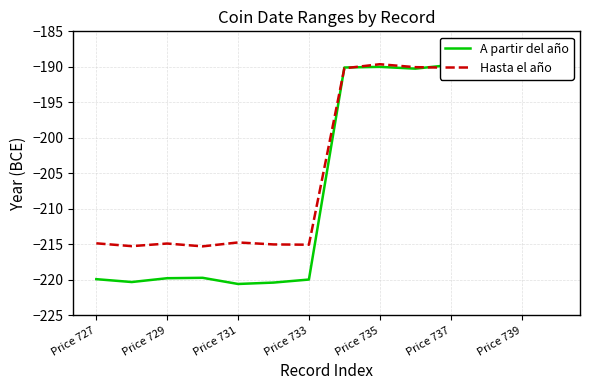

What is the smallest value displayed?

-220.6